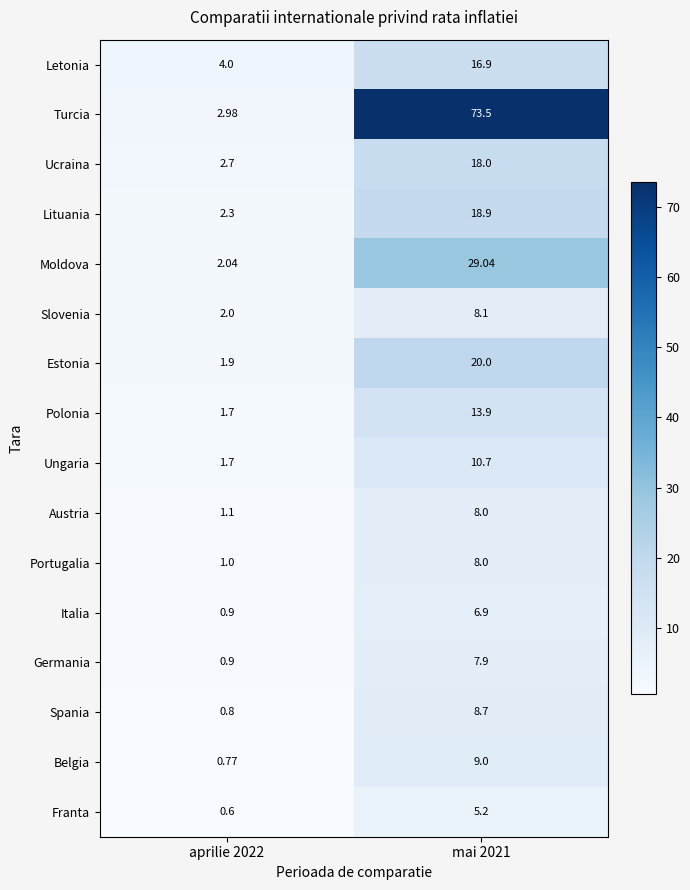

Which series has the largest range (max minus min)?

Turcia